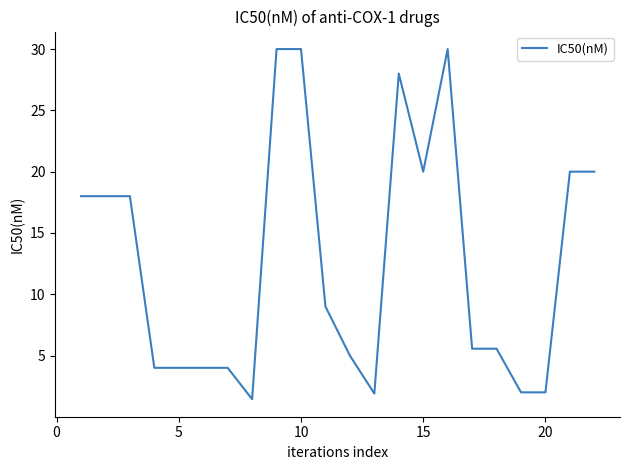

What is the sum of all values?

280.5